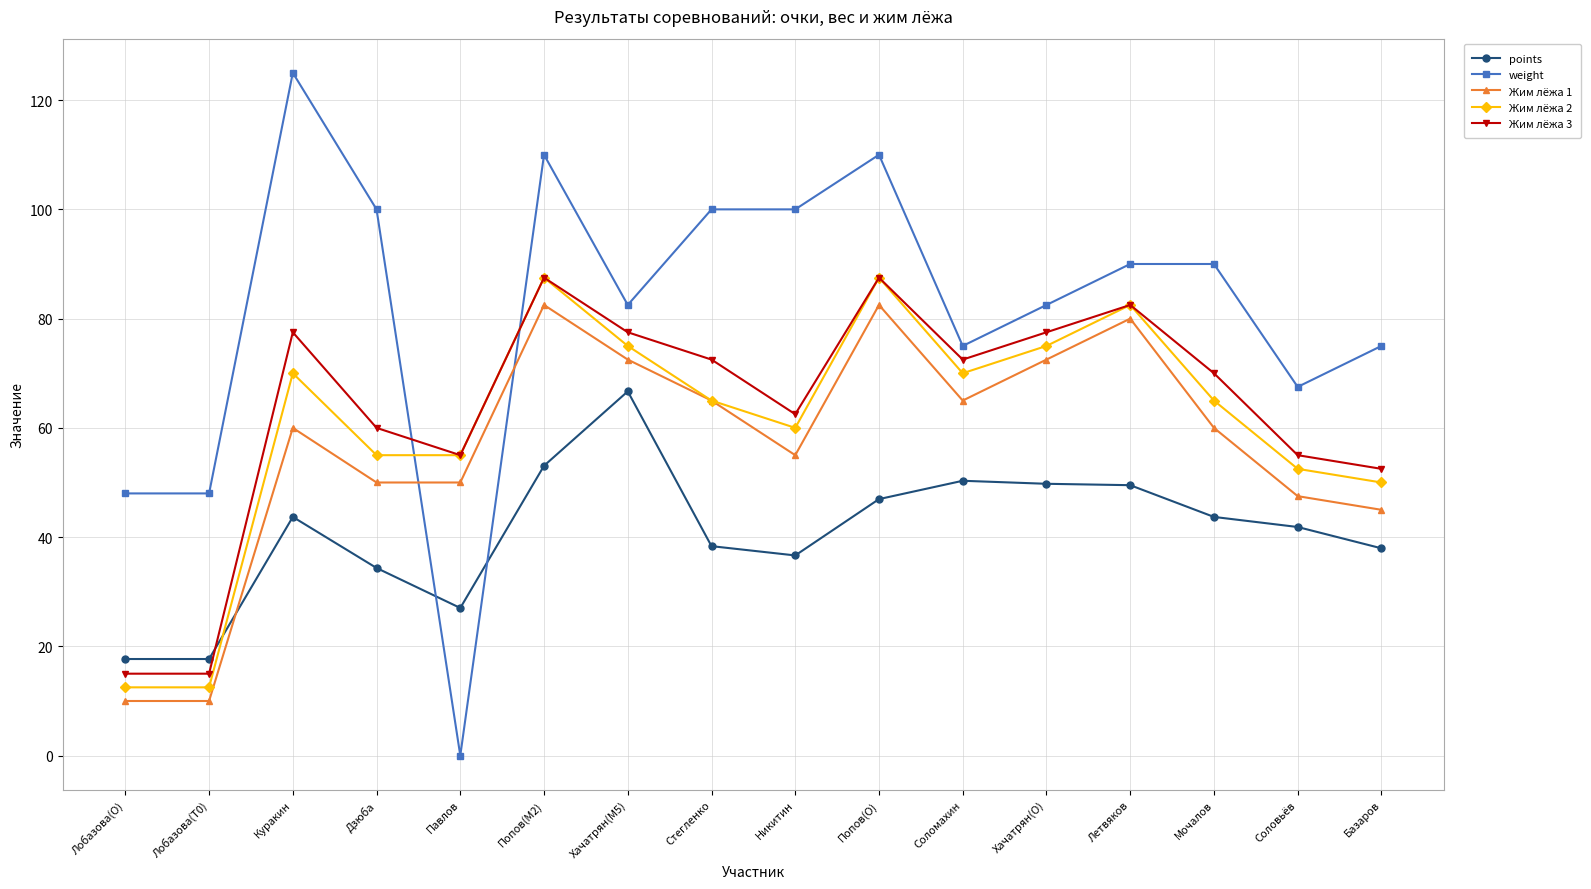

What is the average value of the weight series?

81.5